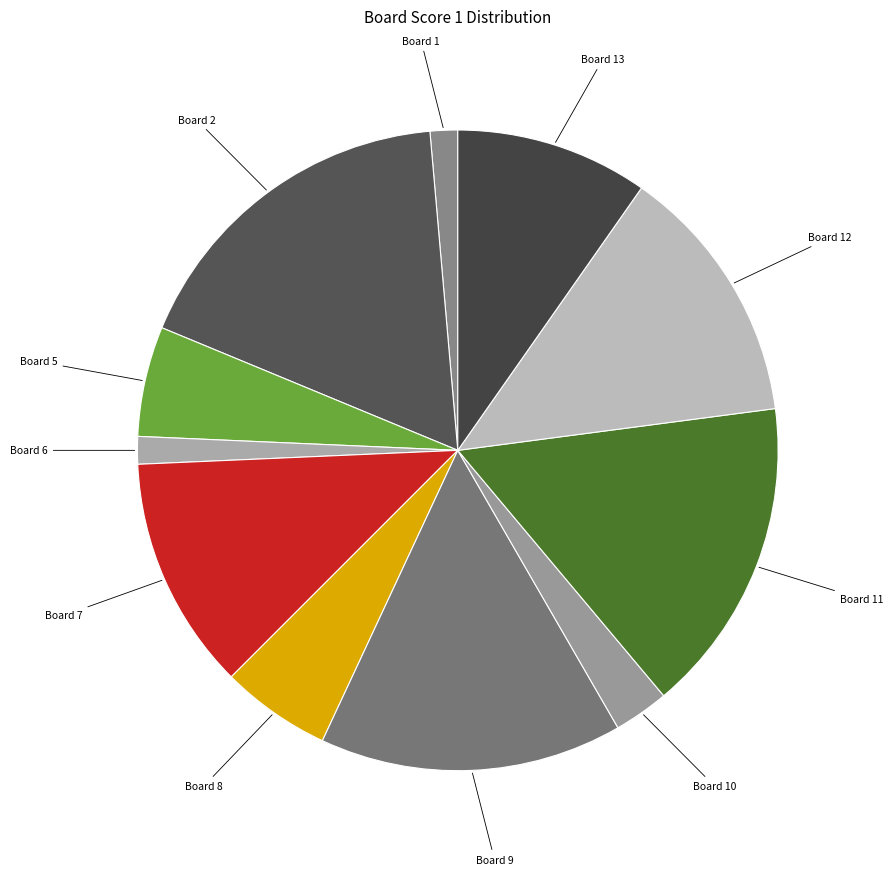

How many slices are in this pie chart?

11